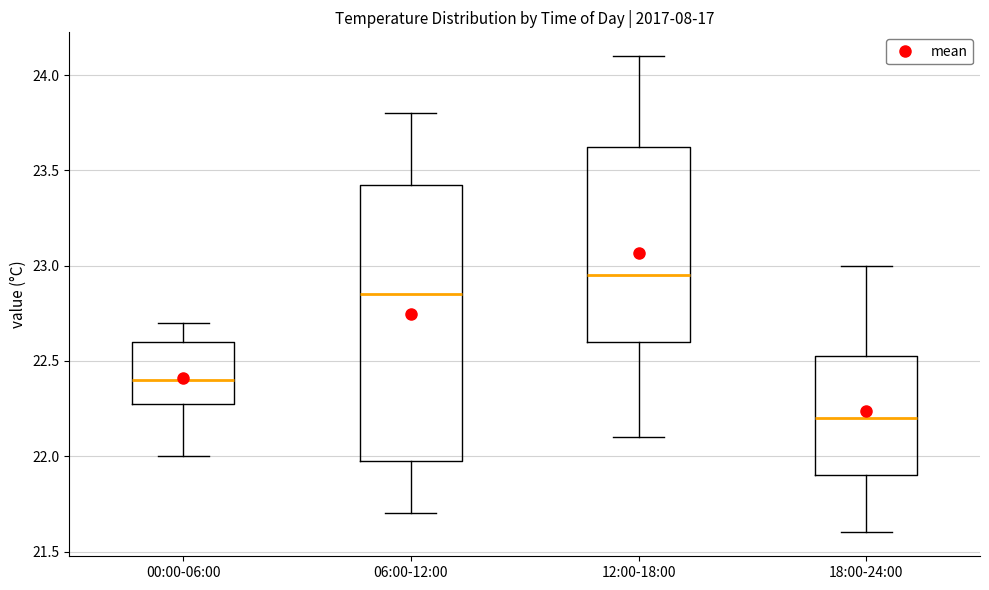

Where is the upper edge of the box for 12:00-18:00 on the y-axis? The values are not printed on the chart, so give them approximately, as read against the axis.

23.65